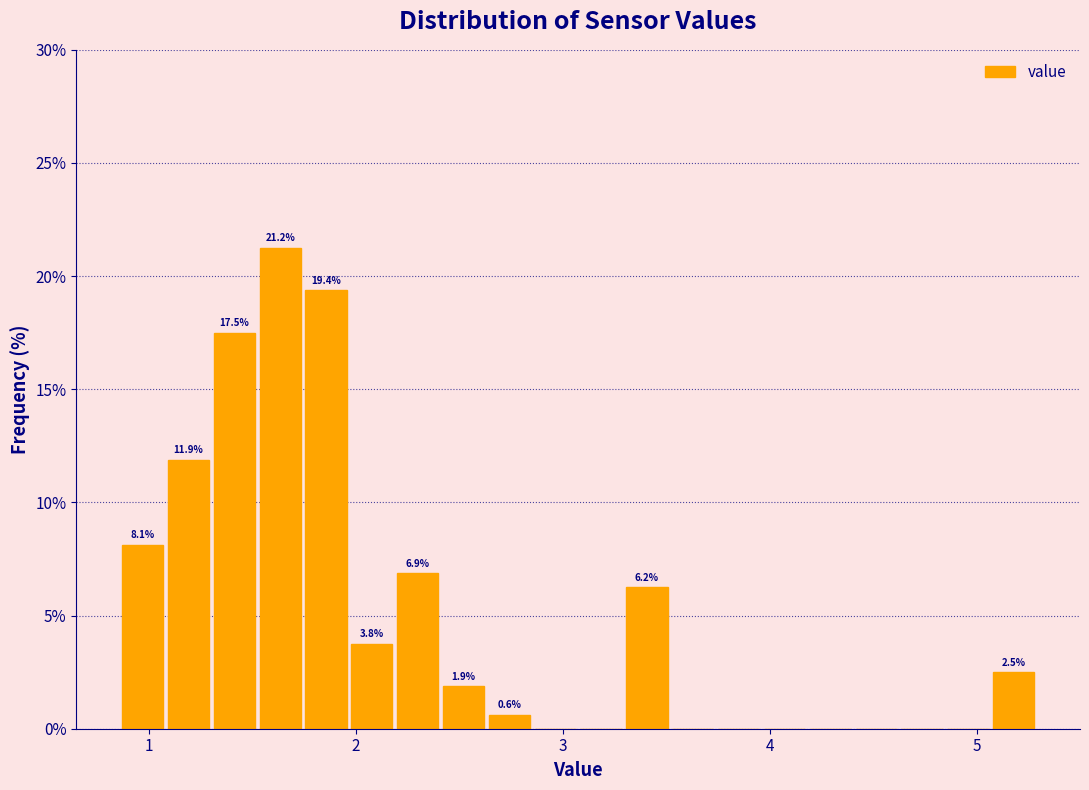

Around what value on the x-axis is the tallest bar? Give the approximate position of its centre, as read against the axis.

1.6